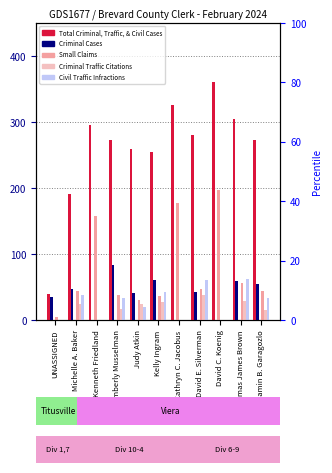

The value of DUI Citations at Kimberly Musselman is 16. True or false?

True